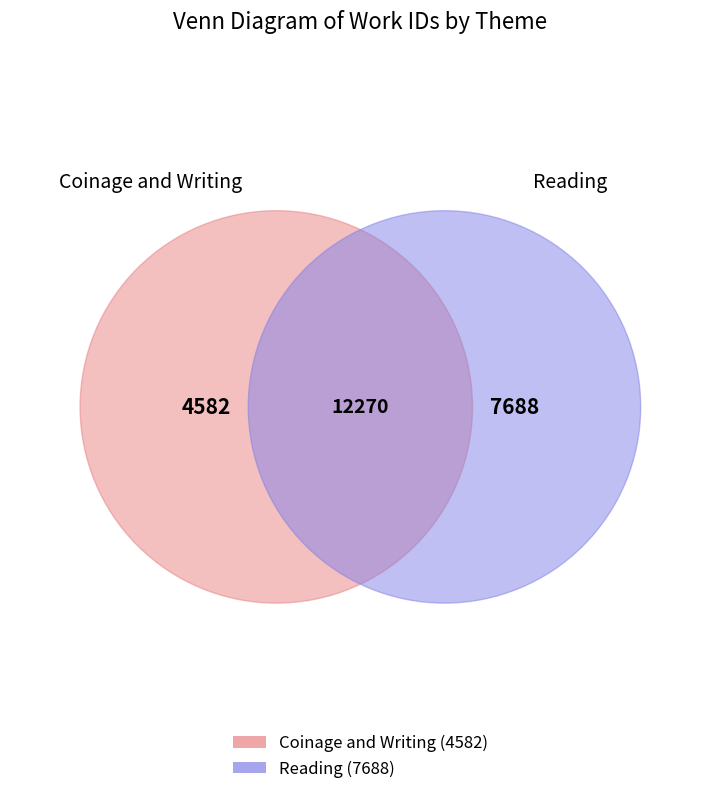

What is the change in value from Coinage and Writing to Reading?

+3106